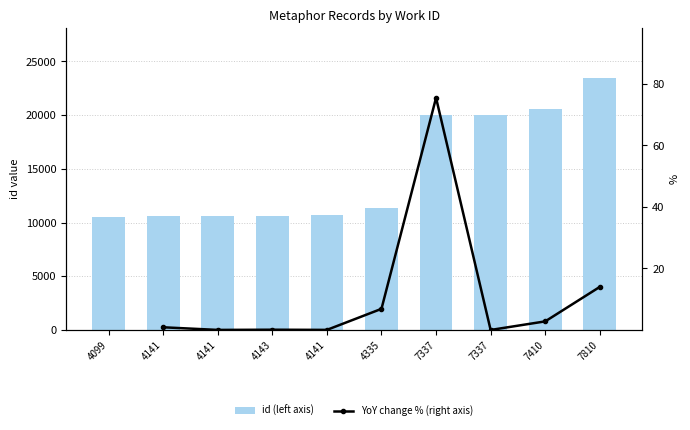

Reading left to right, what are all the values shown in this chart?

10552	10644	10646	10655	10658	11390	19984	19985	20543	23418